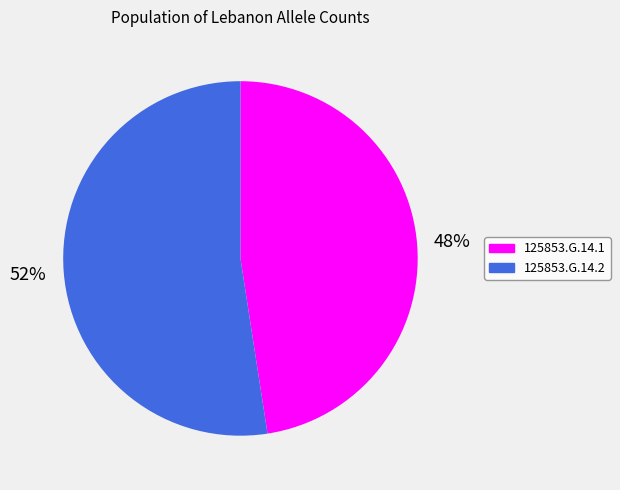

To the nearest percent, what is the average slice percentage?

50%